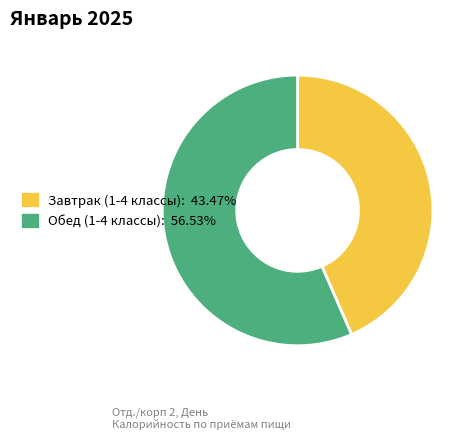

Rank the categories by value from lowest to highest.

Завтрак (1-4 классы), Обед (1-4 классы)